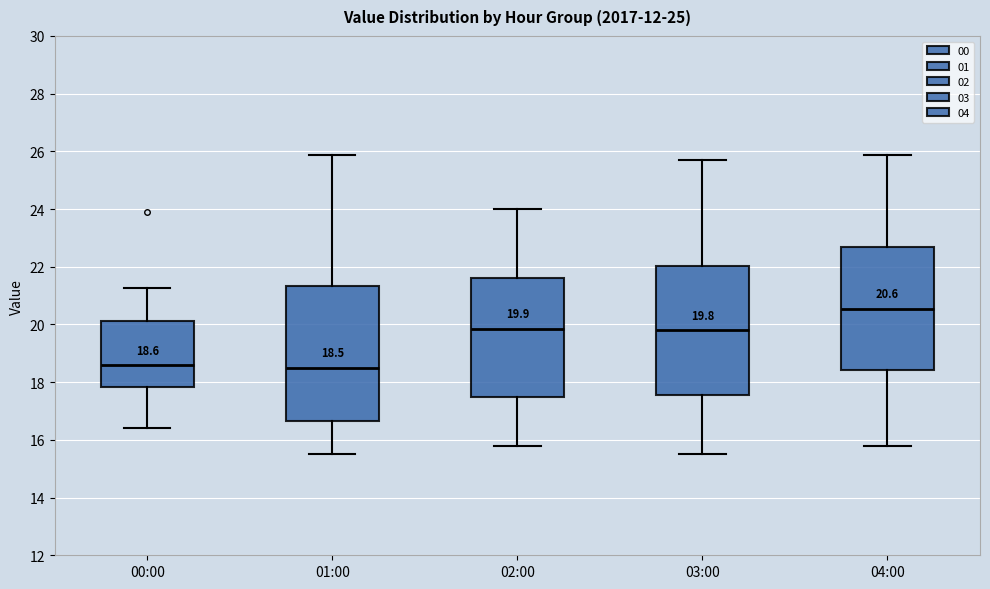

Which box is the tallest, from its lower edge to its upper edge?

01:00